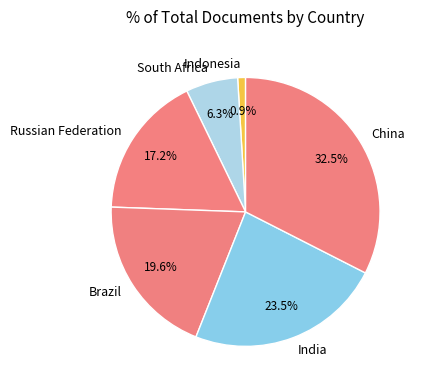

Is China the majority of the pie?

No